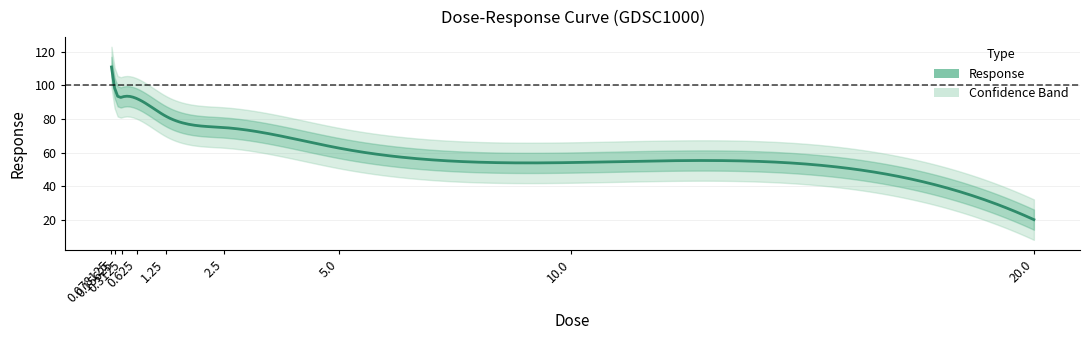

Reading right to left, transcribe all the data shown in this chart.

20.3	54.2	62.7	75.0	81.7	92.2	93.1	97.2	110.9